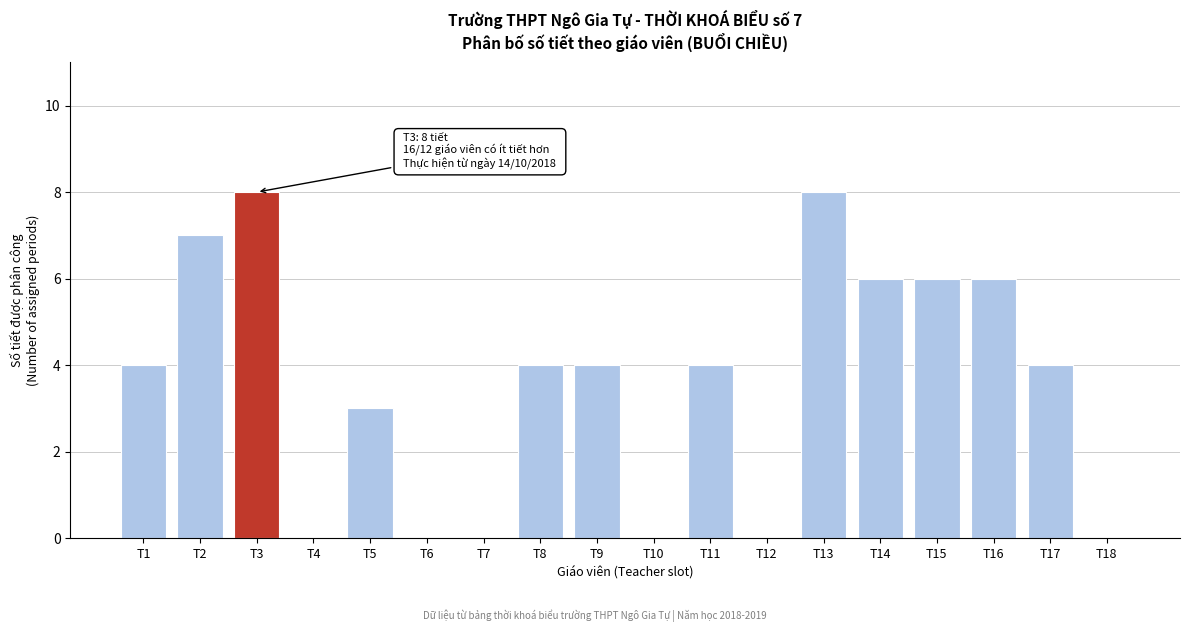

Reading left to right, what are all the values shown in this chart?

T1=4	T2=7	T3=8	T4=0	T5=3	T6=0	T7=0	T8=4	T9=4	T10=0	T11=4	T12=0	T13=8	T14=6	T15=6	T16=6	T17=4	T18=0